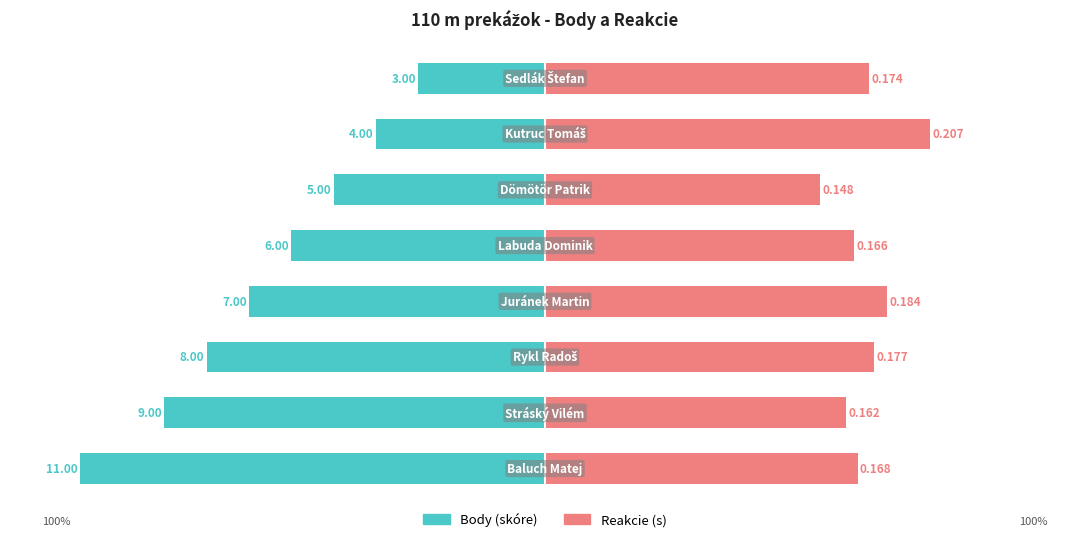

What is the difference between the highest and lowest values at 1?

146.6